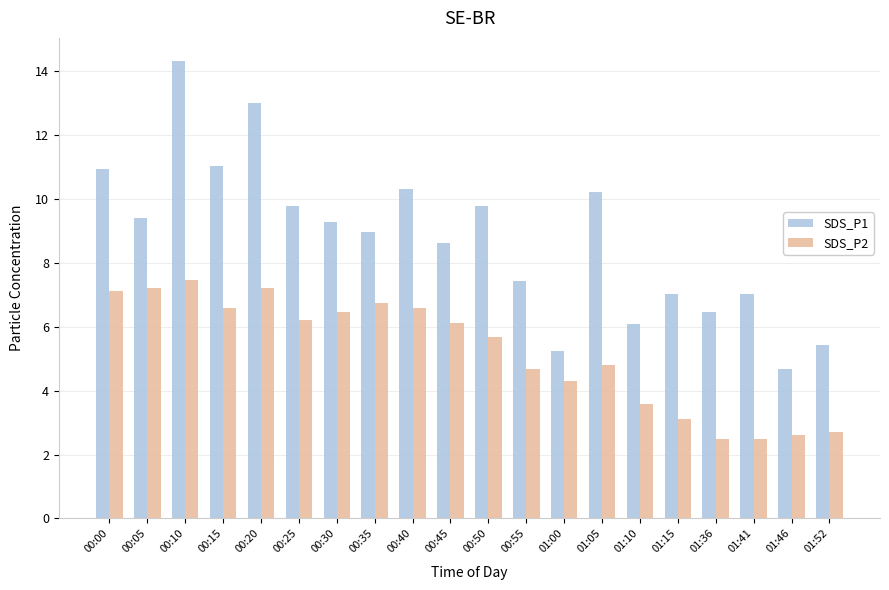

Are the bars horizontal?

No